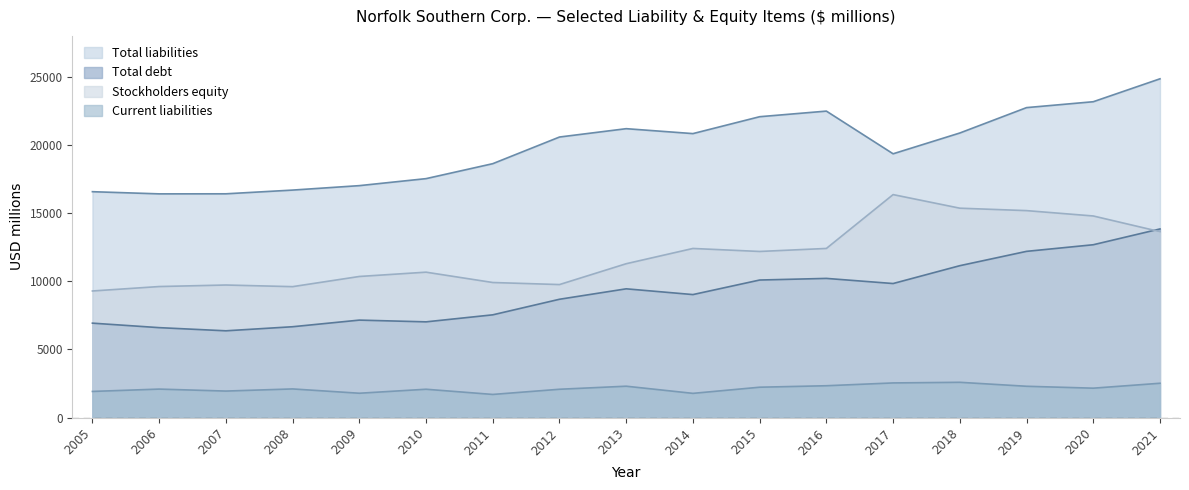

What is the approximate value of Total debt at 2012?

8682